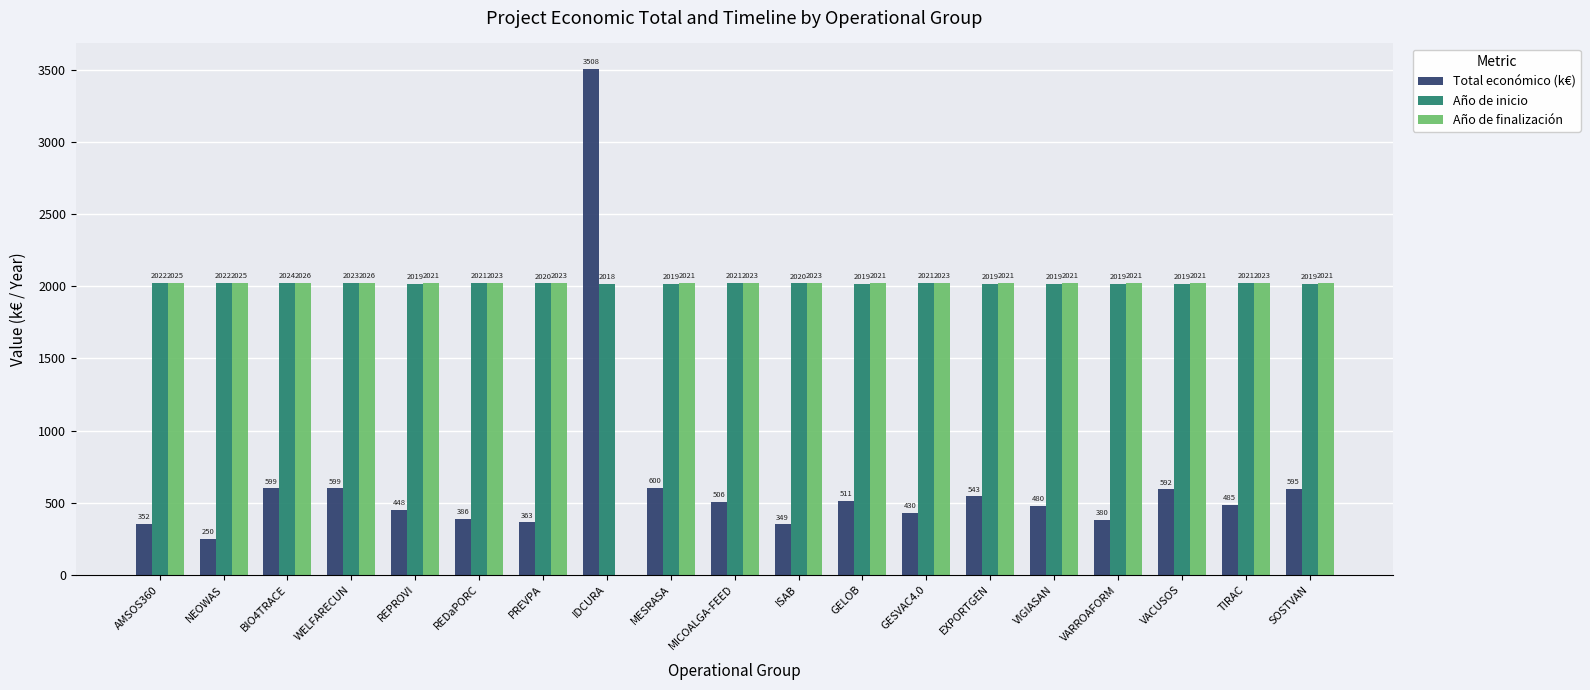

Where does the Año de finalización series first go above 2023?

AMSOS360